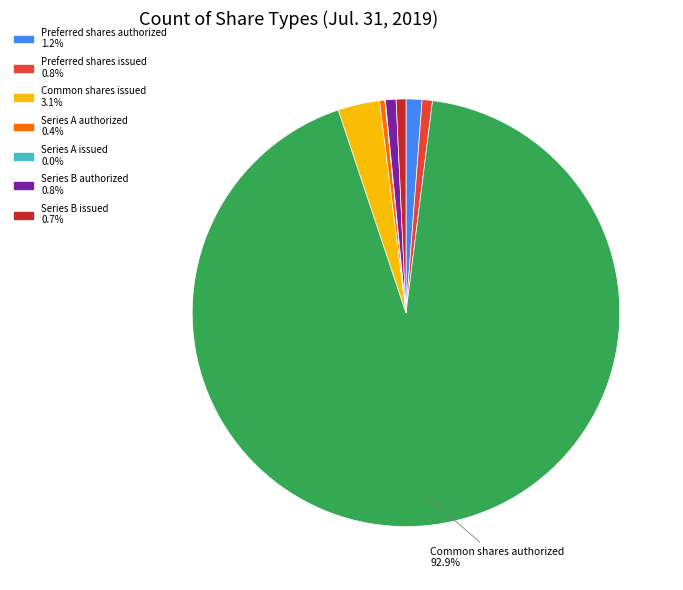

Does any single category account for the majority?

Yes